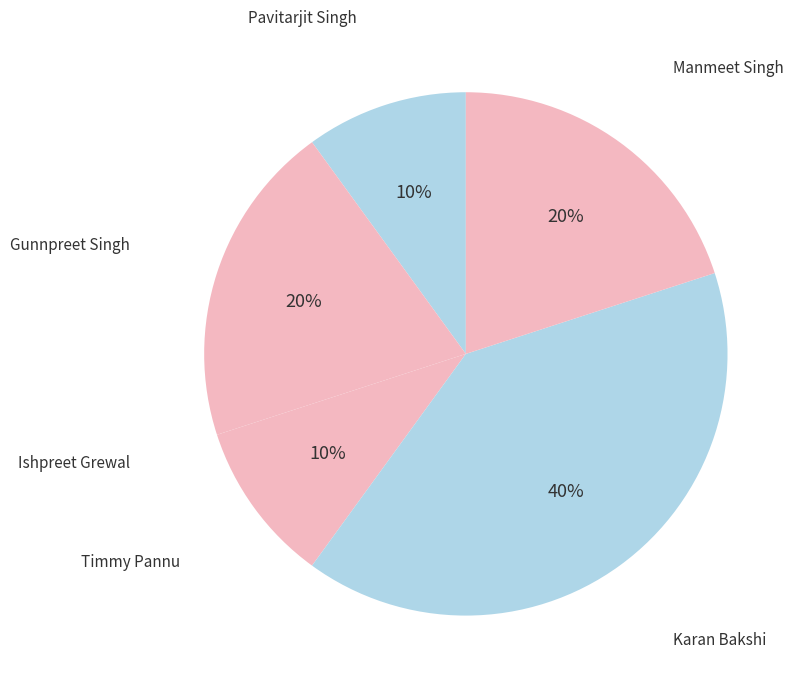

Which category has the biggest portion of the pie?

Karan Bakshi